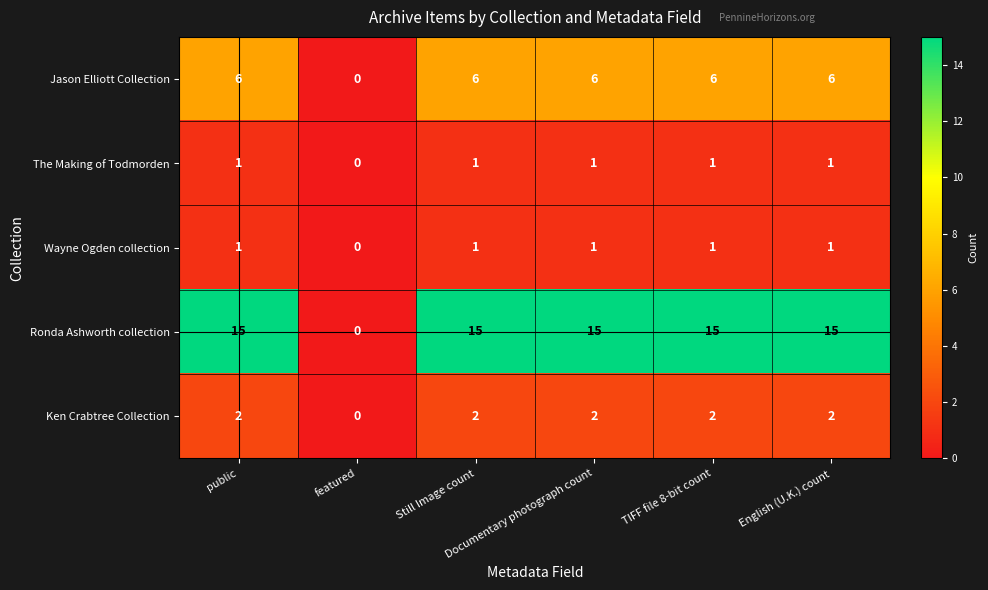

Which series has the largest total across all categories?

Ronda Ashworth collection